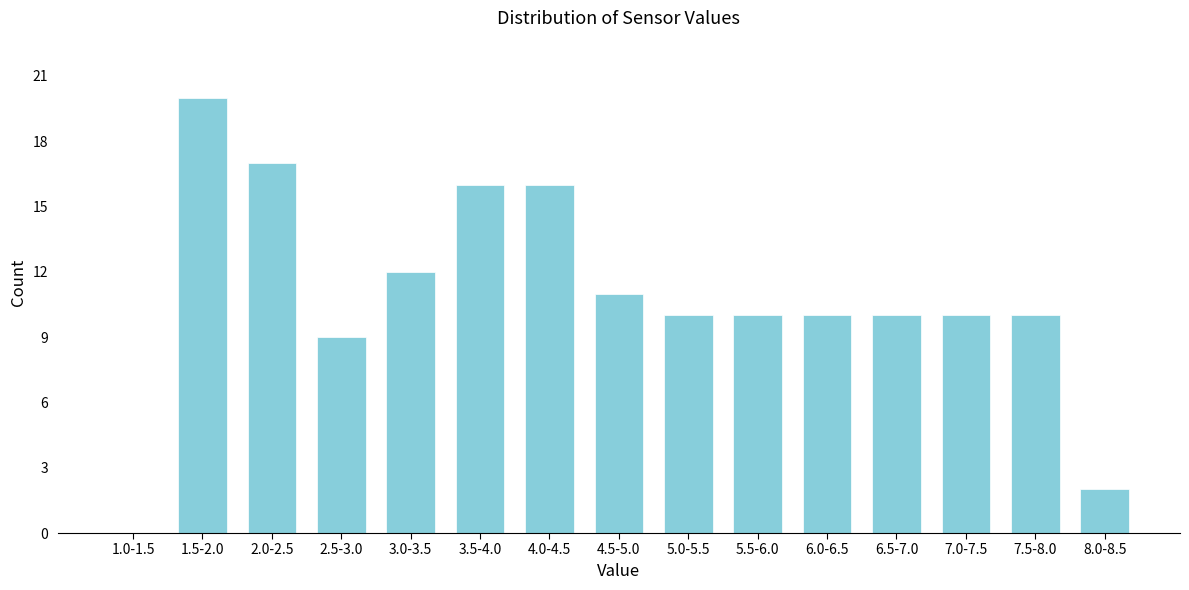

Reading left to right, list all the values displayed in this chart.

1.0-1.5=0	1.5-2.0=20	2.0-2.5=17	2.5-3.0=9	3.0-3.5=12	3.5-4.0=16	4.0-4.5=16	4.5-5.0=11	5.0-5.5=10	5.5-6.0=10	6.0-6.5=10	6.5-7.0=10	7.0-7.5=10	7.5-8.0=10	8.0-8.5=2